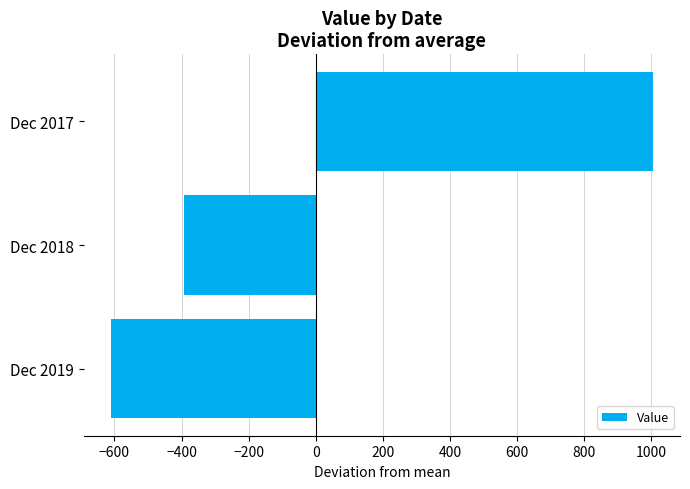

Which label corresponds to the smallest value in the chart?

Dec 2019